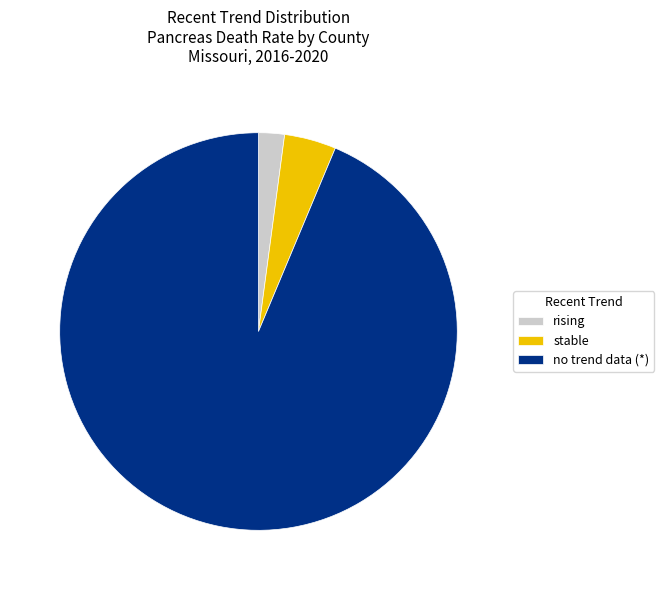

Which has a higher value, no trend data (*) or stable?

no trend data (*)